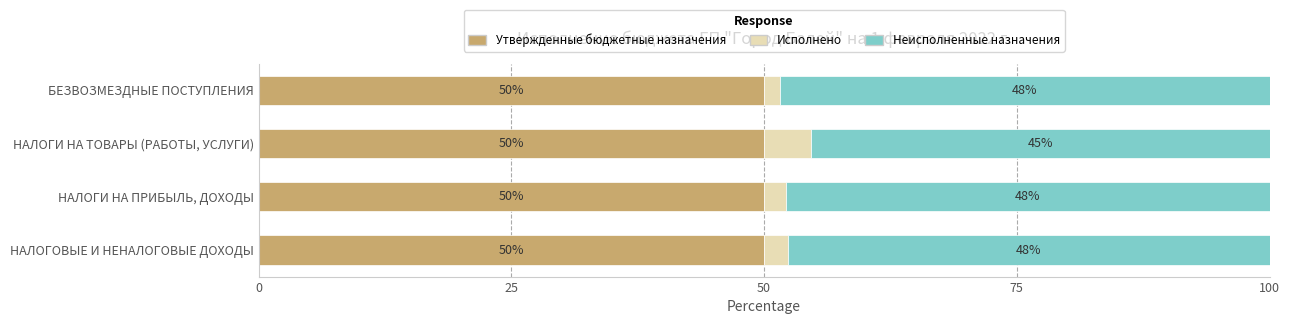

What is the total value across all series at БЕЗВОЗМЕЗДНЫЕ ПОСТУПЛЕНИЯ?

100.0